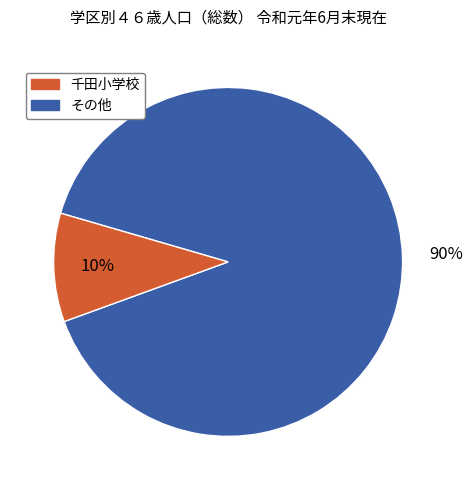

To the nearest percent, what is the average slice percentage?

50%